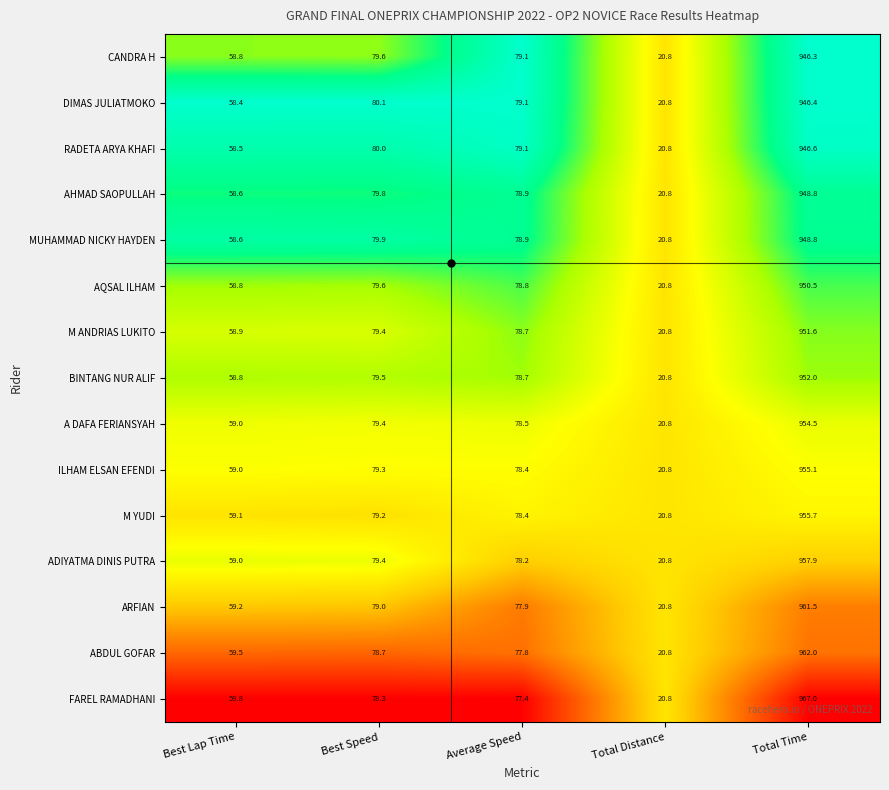

Rank the categories by ILHAM ELSAN EFENDI value from lowest to highest.

Total Distance, Best Lap Time, Average Speed, Best Speed, Total Time